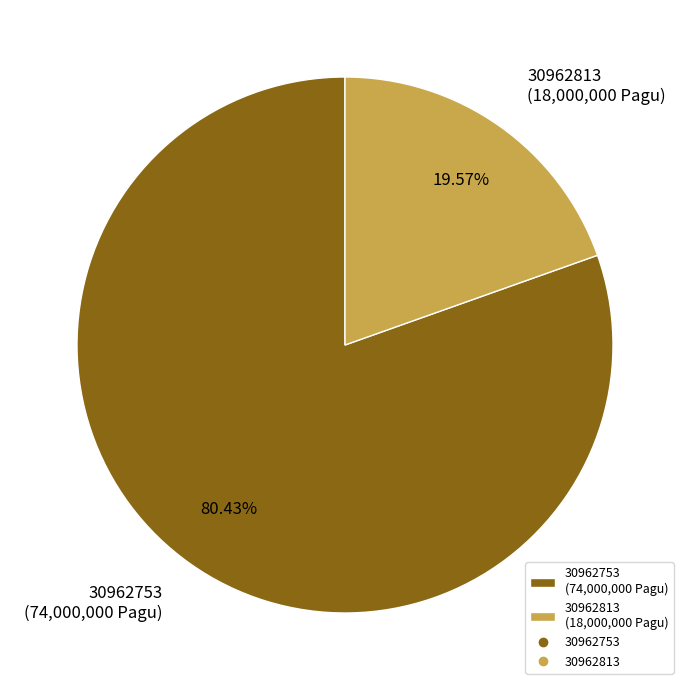

Combined, do 30962813 and 30962753 account for over 50%?

Yes